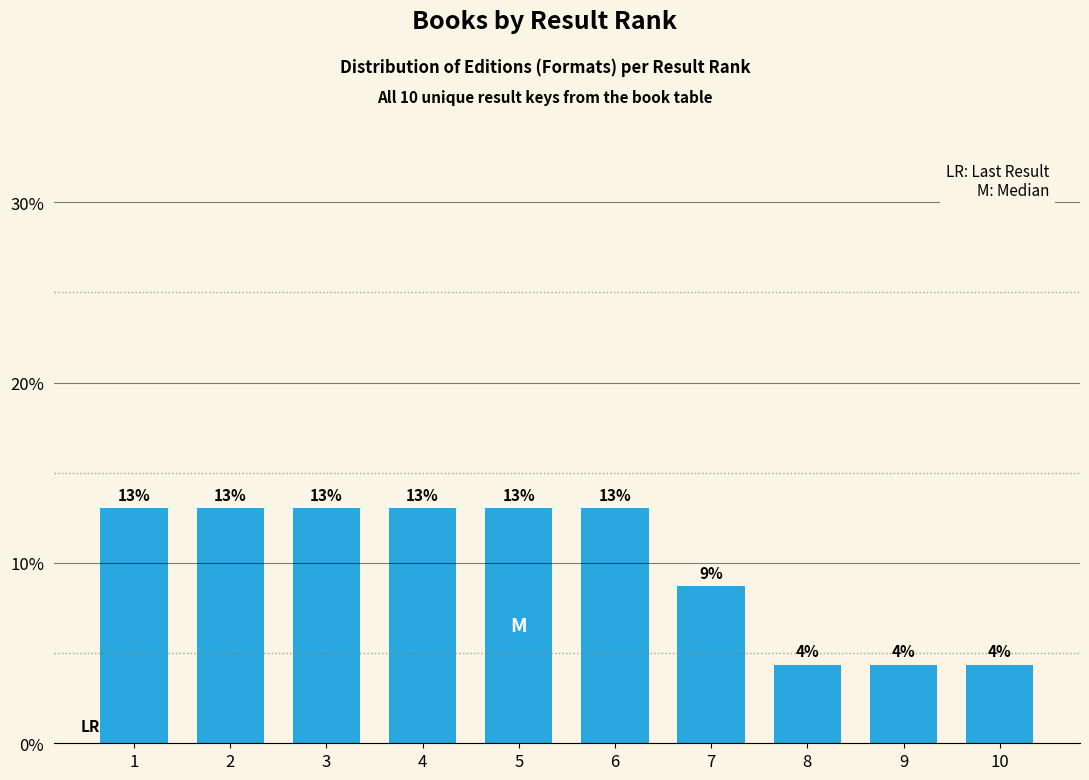

Is it true that the value at 8 is 2.4?

False